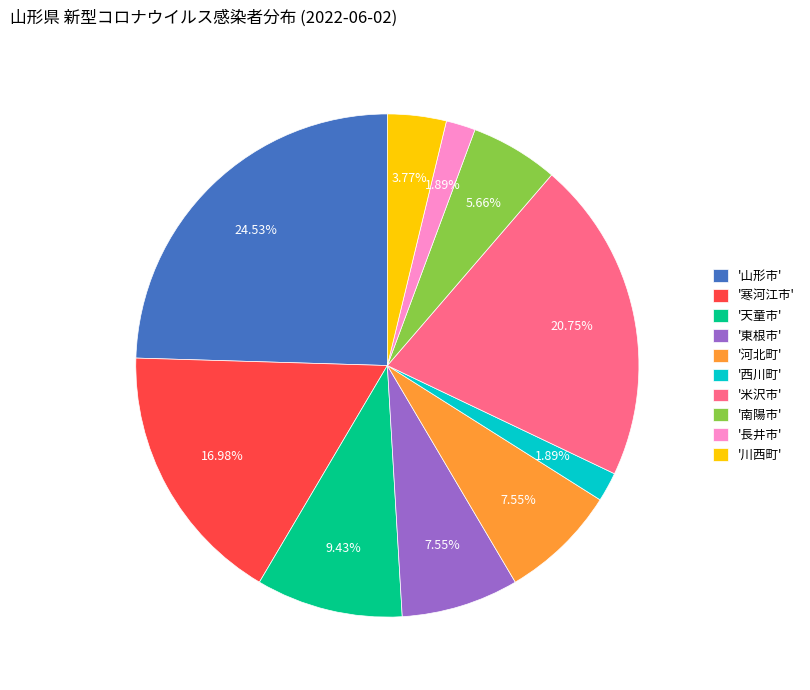

Combined, do '寒河江市' and '川西町' account for over 50%?

No